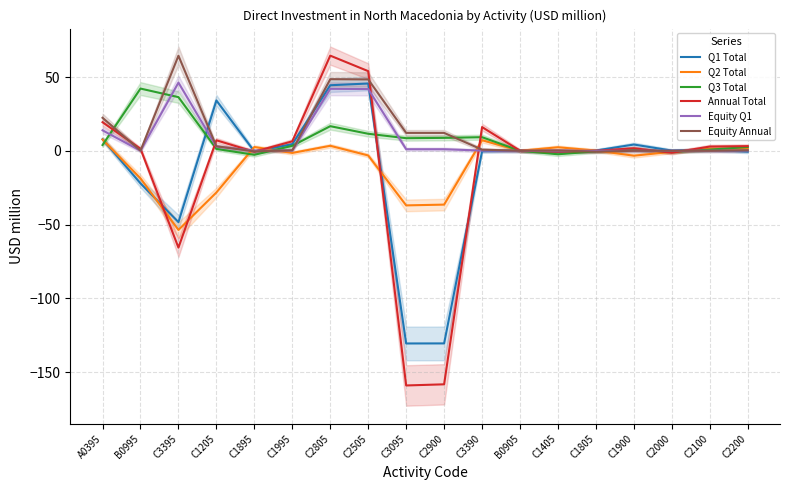

At which category does Annual Total reach its first local peak?

C1205